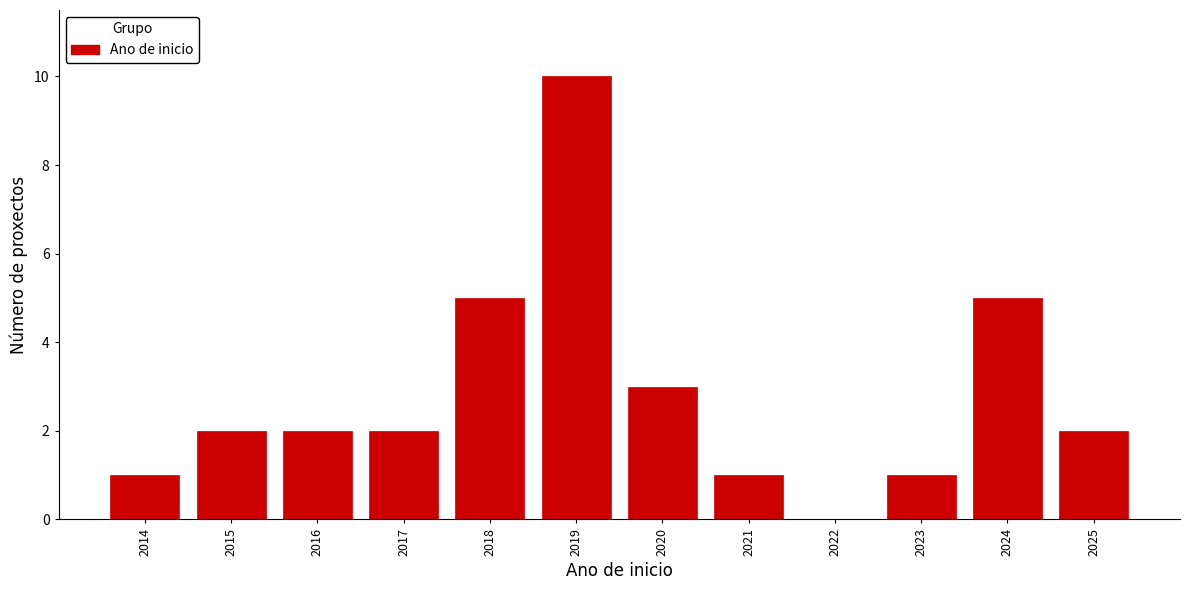

Reading right to left, transcribe all the data shown in this chart.

2025=2	2024=5	2023=1	2022=0	2021=1	2020=3	2019=10	2018=5	2017=2	2016=2	2015=2	2014=1